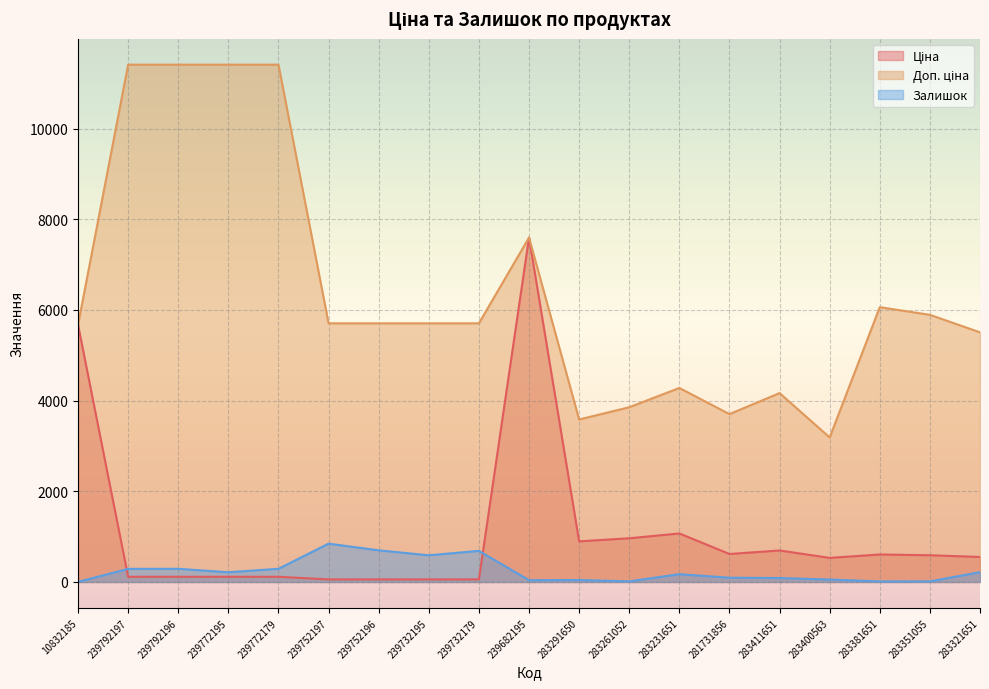

Which label corresponds to the smallest value in the chart?

10832185